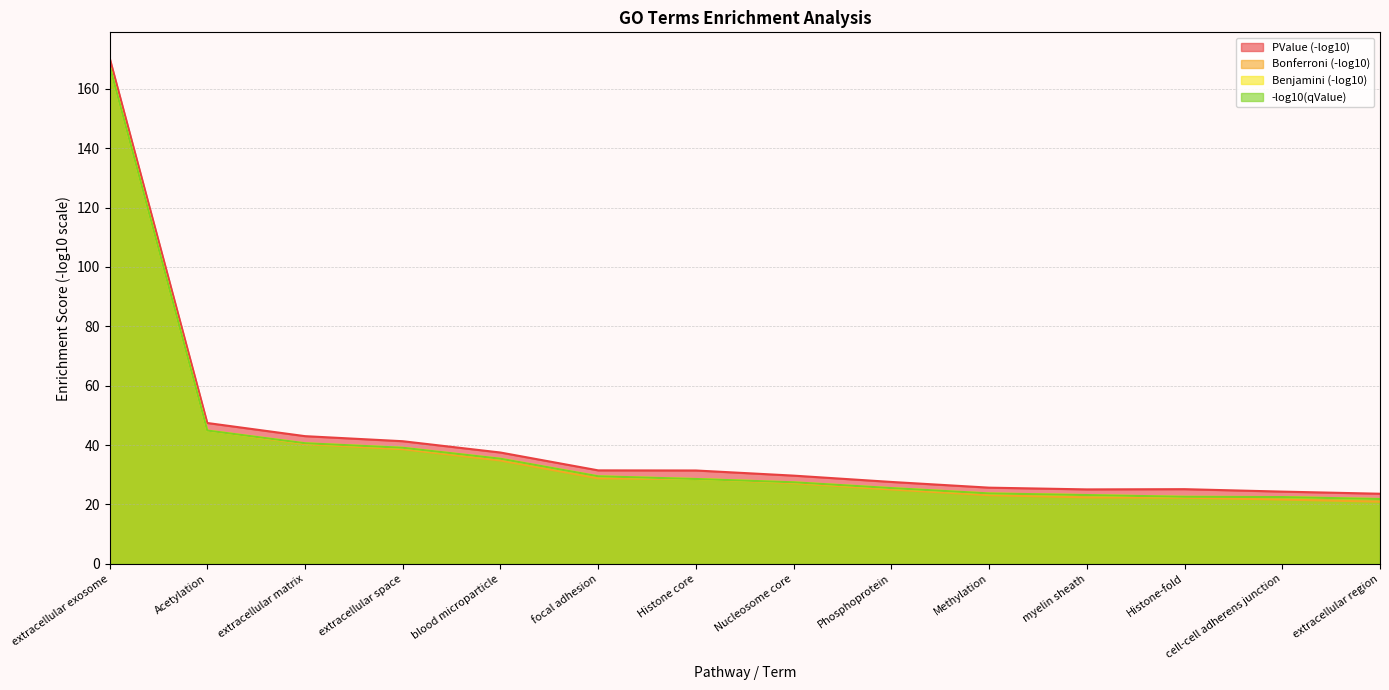

What is the label of the 12th point from the right?

extracellular matrix